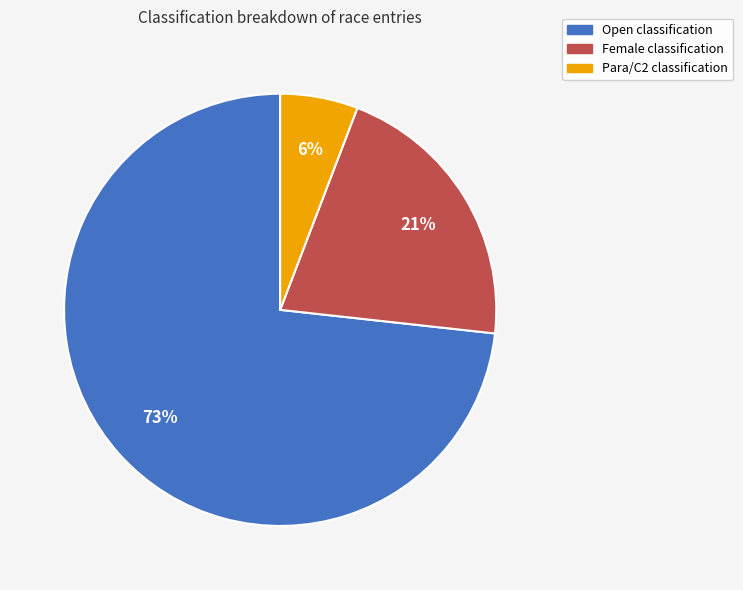

To the nearest percent, what percentage of the pie is Female?

21%